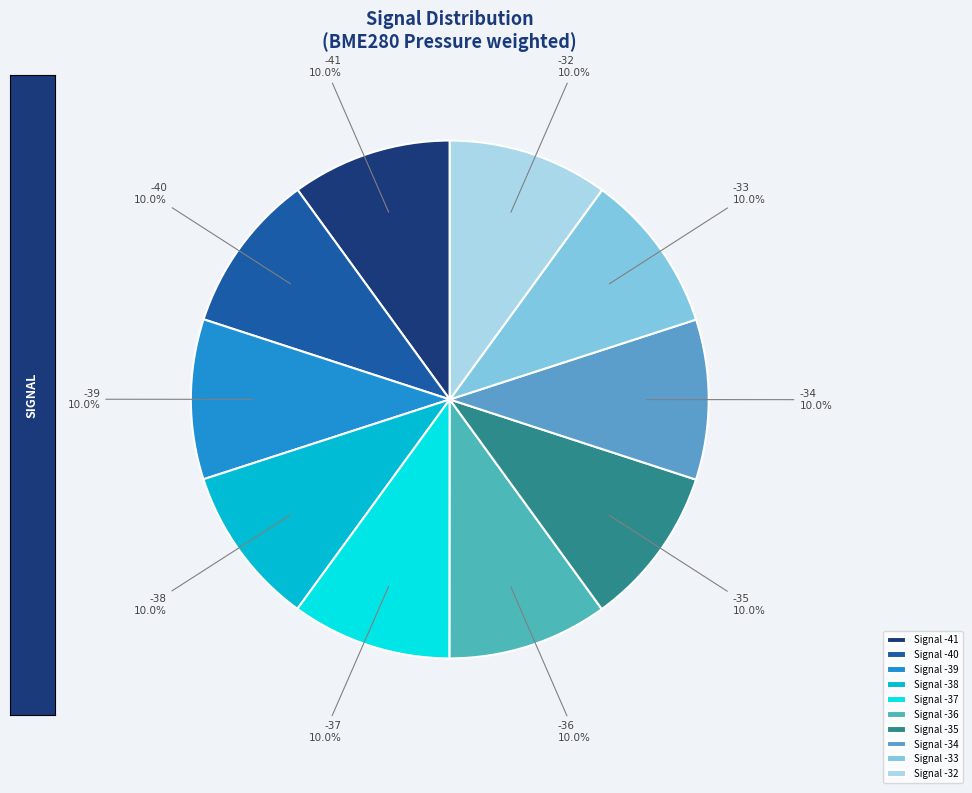

Is there a majority slice in this chart?

No